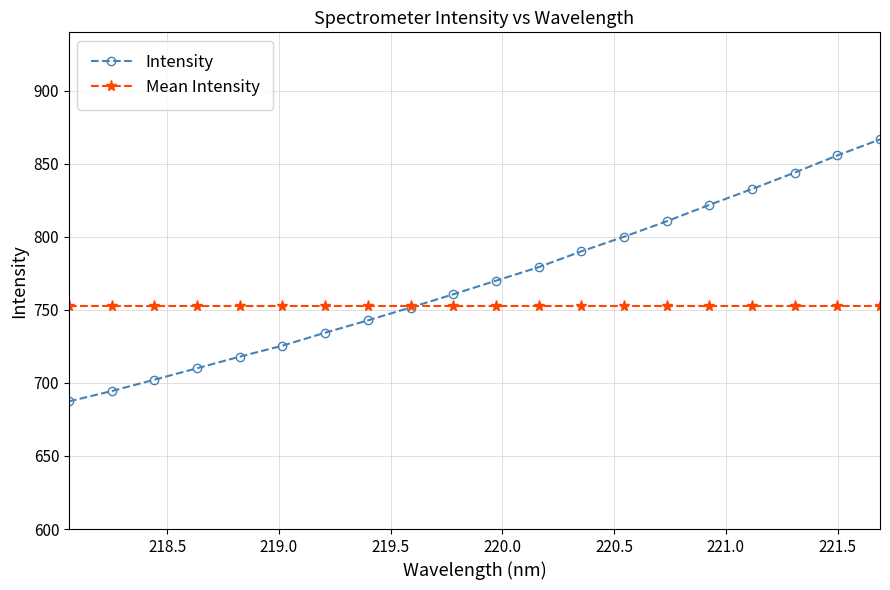

Which series has the largest range (max minus min)?

Intensity